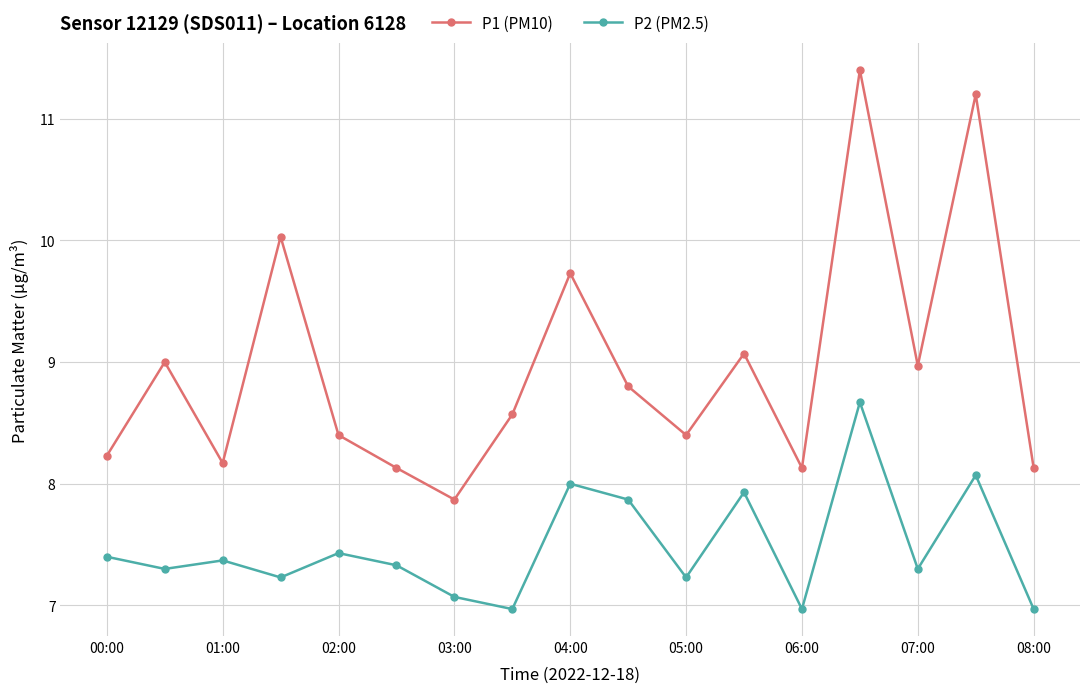

What are all the series names shown in the legend?

P1 (PM10), P2 (PM2.5)